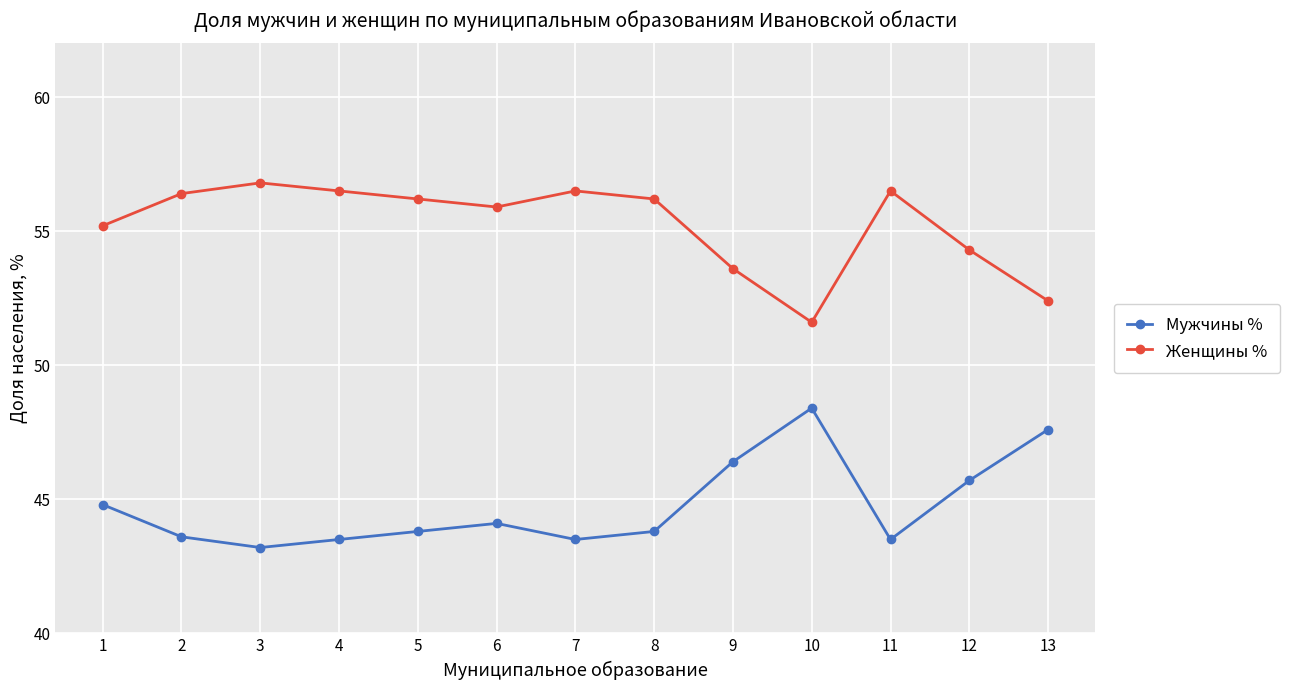

How many lines are shown in the chart?

2